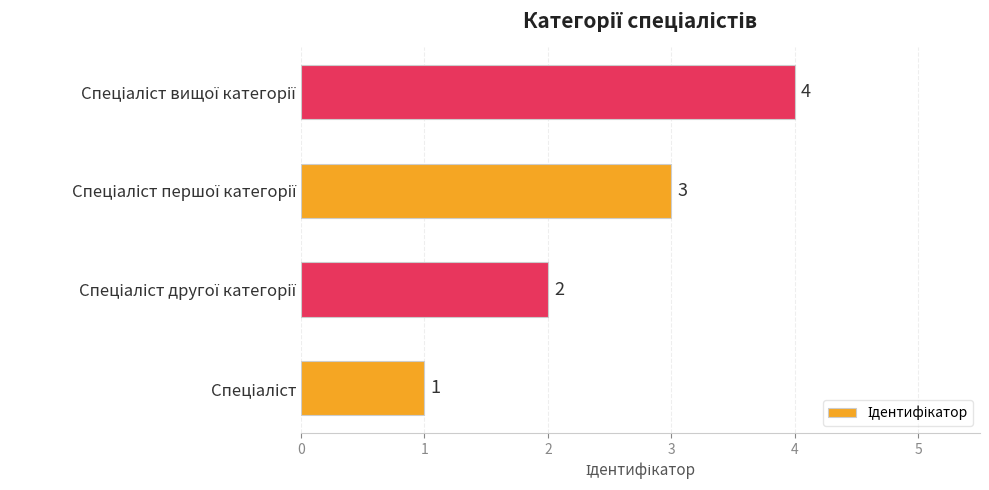

Count the values in the range 2 to 4.

3